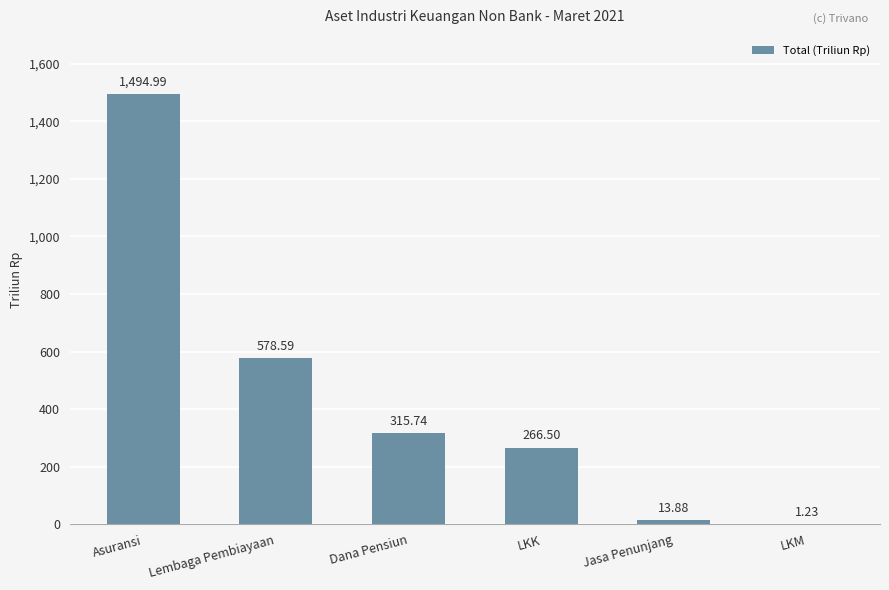

At which category does the chart reach its peak across all series?

Asuransi